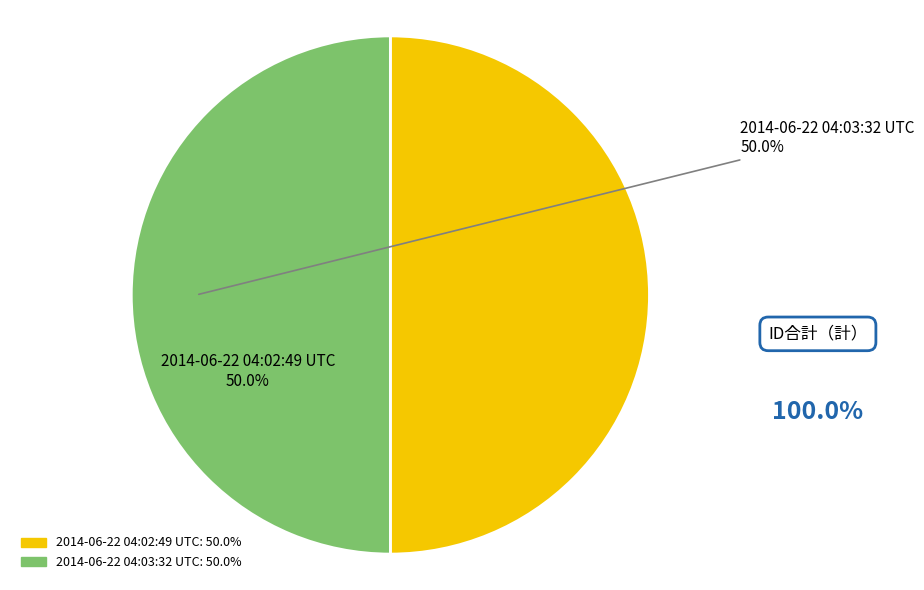

What is the ratio of the value at 2014-06-22 04:03:32 UTC to the value at 2014-06-22 04:02:49 UTC?

1.0